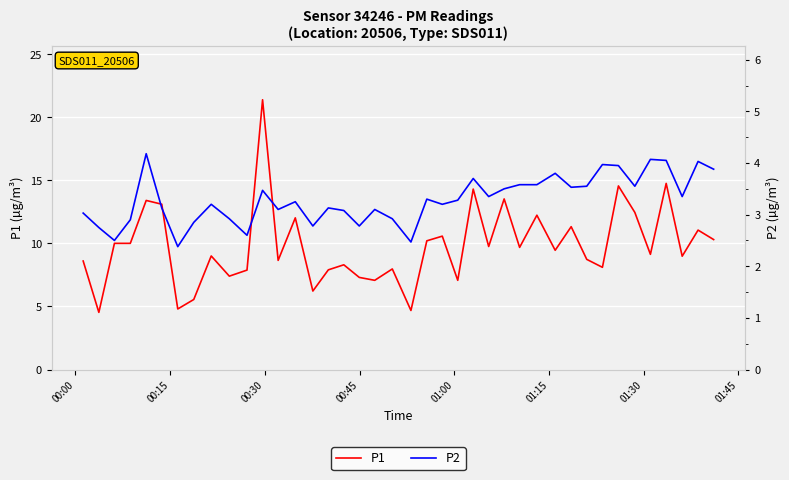

Which series has the widest spread of values?

P1